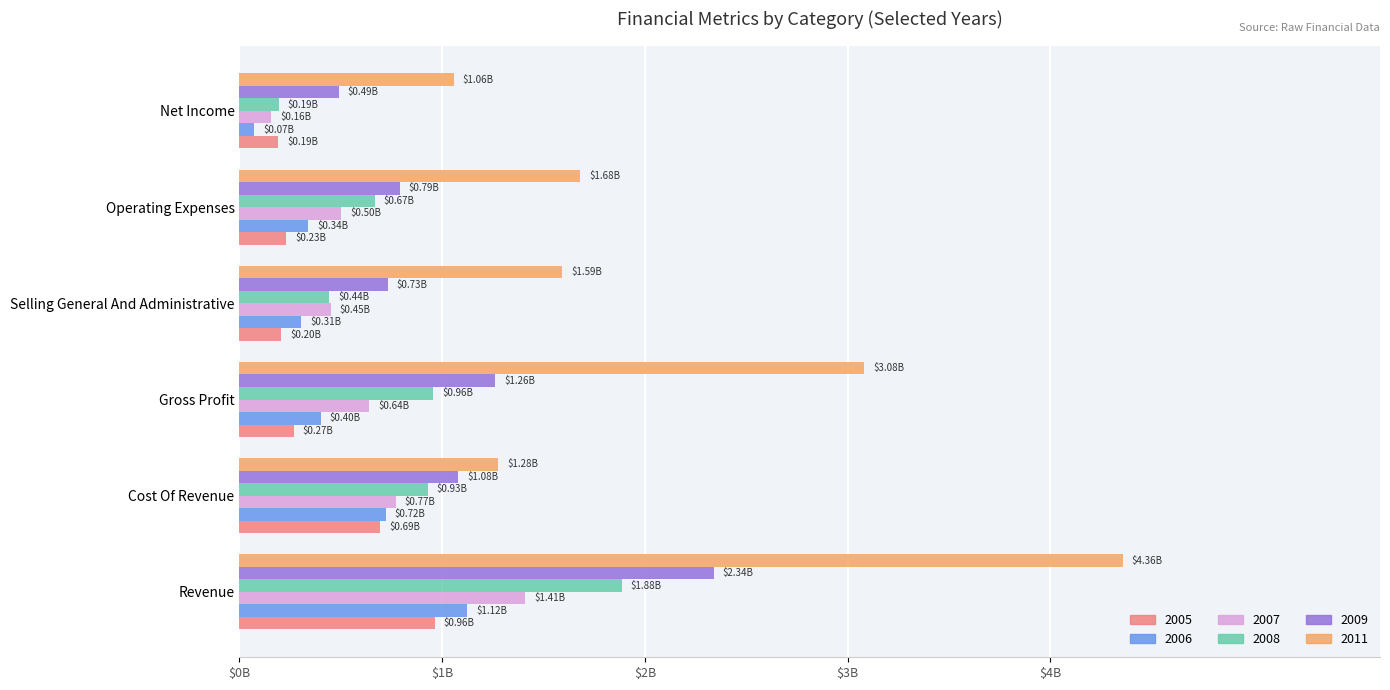

What is the difference between the highest and lowest values at Revenue?

3392950000